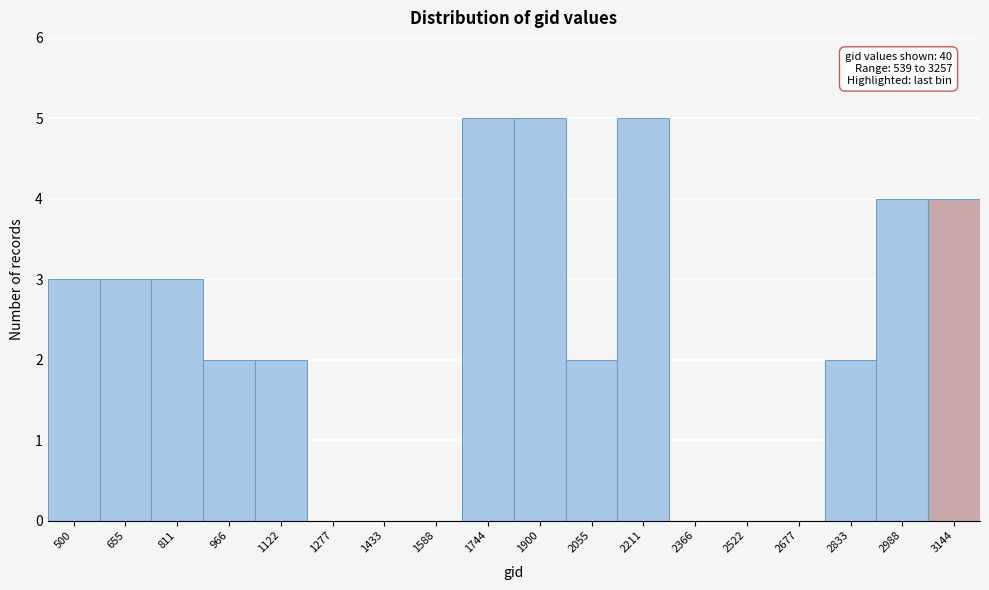

Reading left to right, extract all data points from this chart.

500=3	655=3	811=3	966=2	1122=2	1277=0	1433=0	1588=0	1744=5	1900=5	2055=2	2211=5	2366=0	2522=0	2677=0	2833=2	2988=4	3144=4